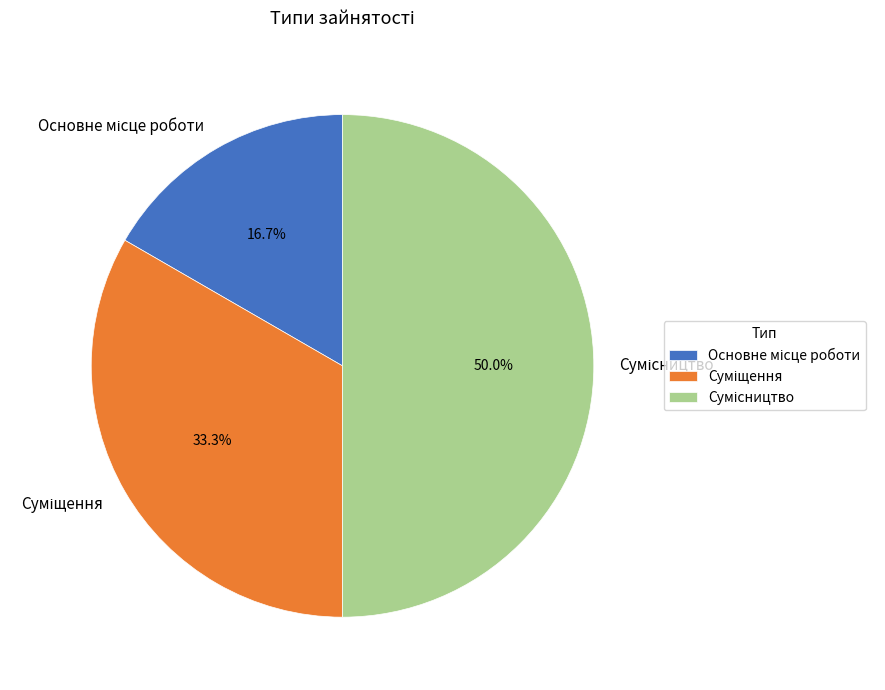

Which has a higher value, Суміщення or Основне місце роботи?

Суміщення